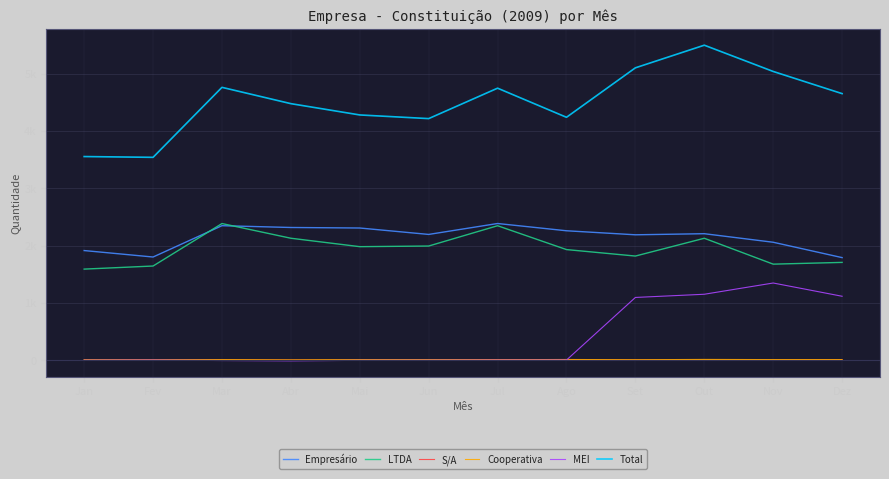

What are all the series names shown in the legend?

Empresário, LTDA, S/A, Cooperativa, MEI, Total